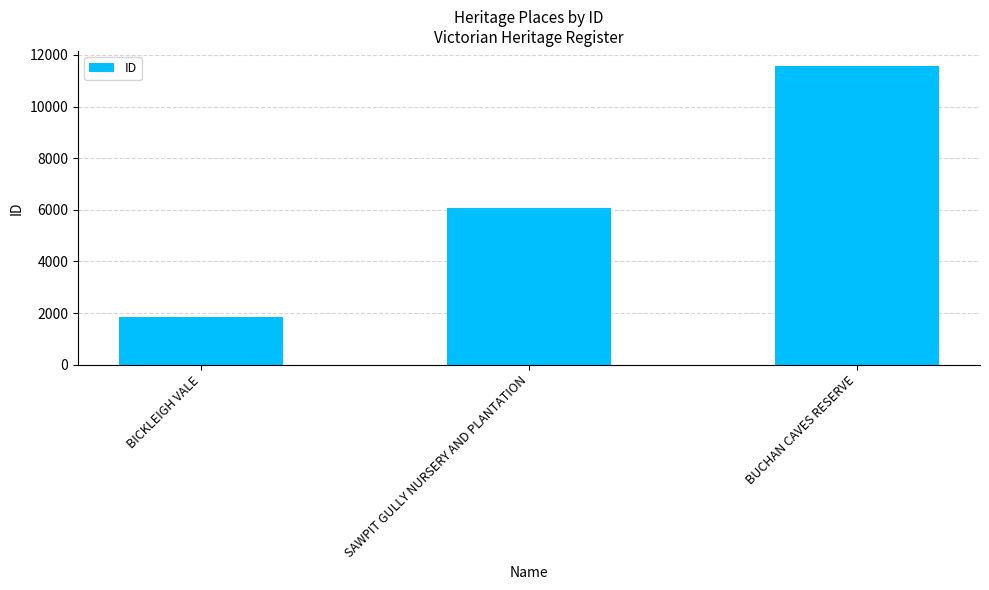

At which category does the chart reach its minimum across all series?

BICKLEIGH VALE